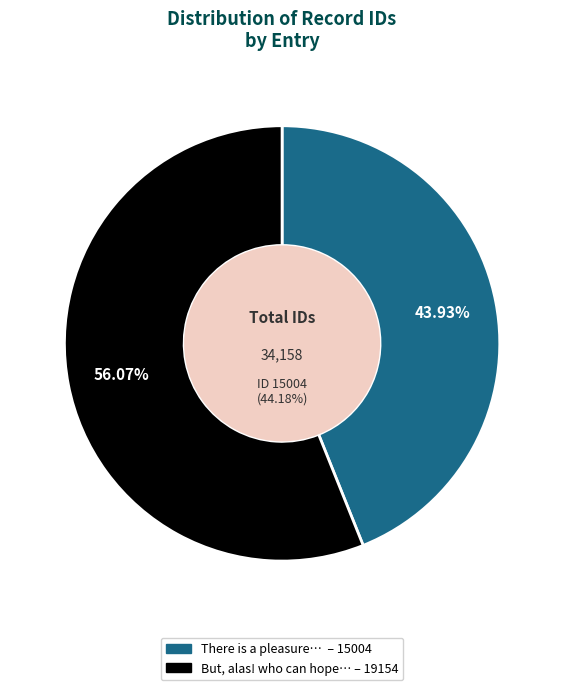

What is the smallest slice in the pie chart?

There is a pleasure in poetic pains